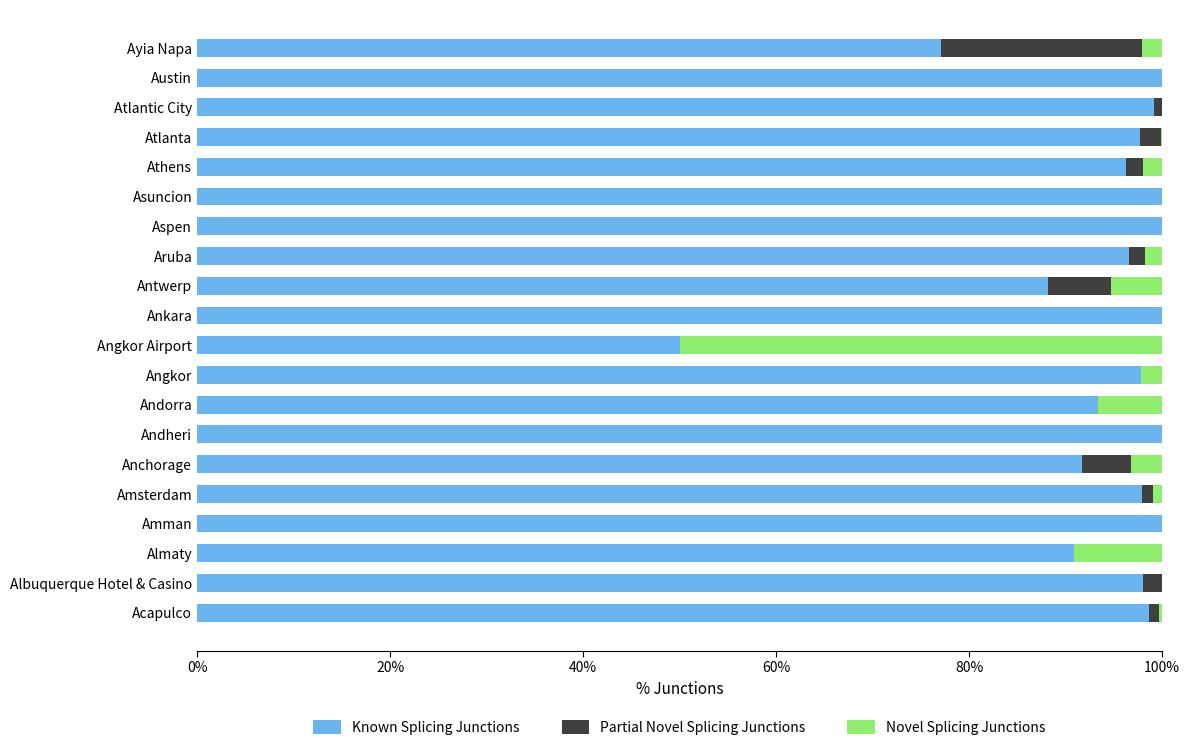

What are all the series names shown in the legend?

Known Splicing Junctions, Partial Novel Splicing Junctions, Novel Splicing Junctions